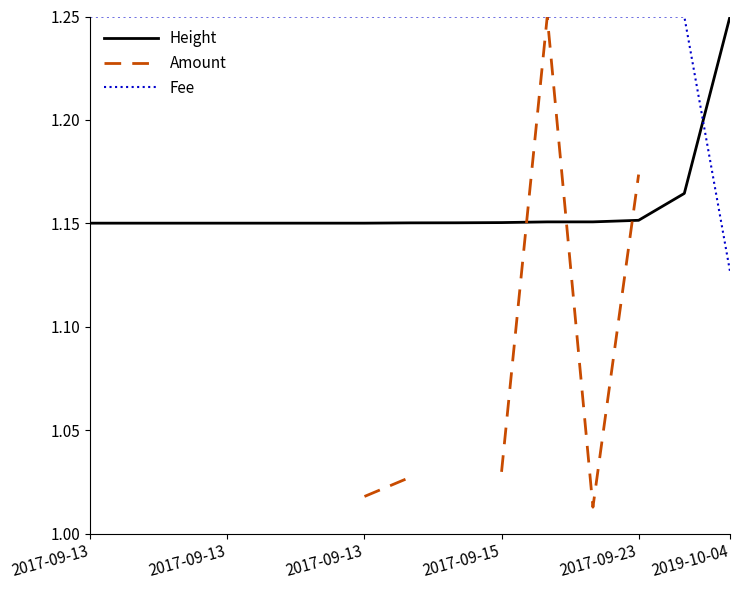

How many times do Amount and Height cross each other?

3